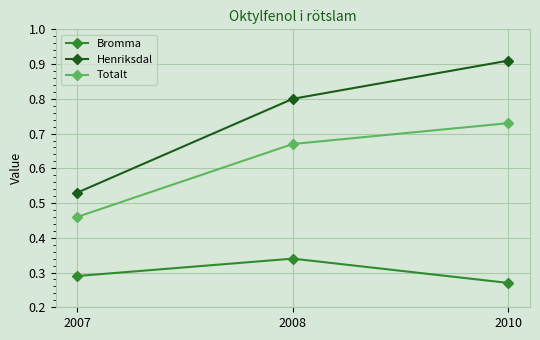

Which series has the largest range (max minus min)?

Henriksdal